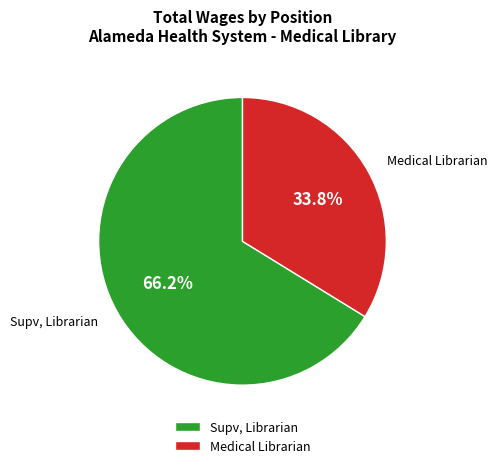

Does Supv, Librarian account for over 50% of the chart?

Yes